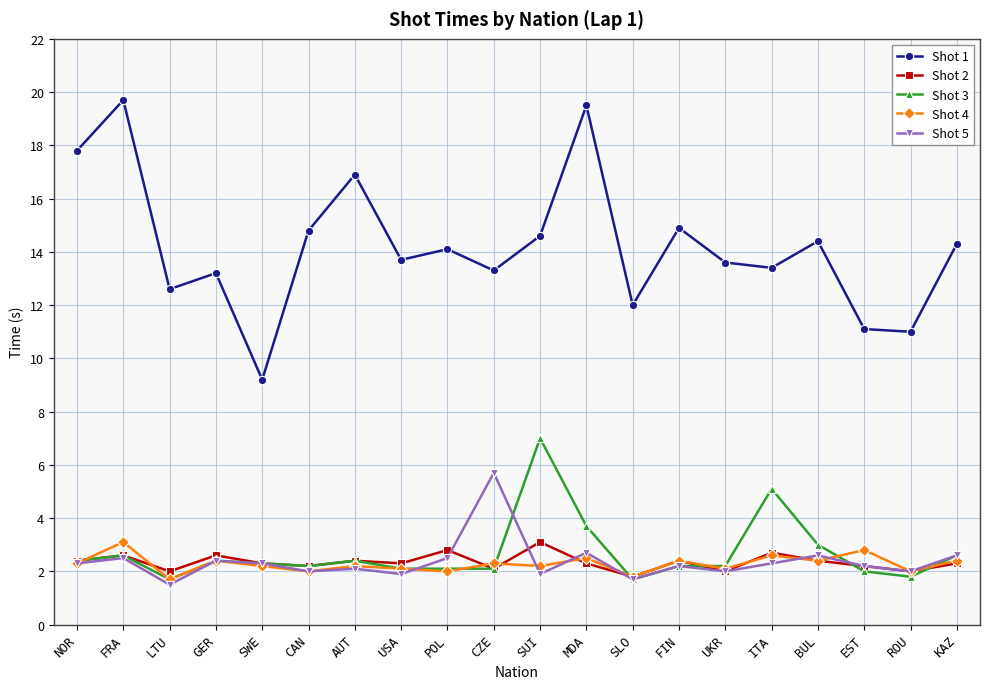

The value of Shot 4 at USA is 3.5. True or false?

False